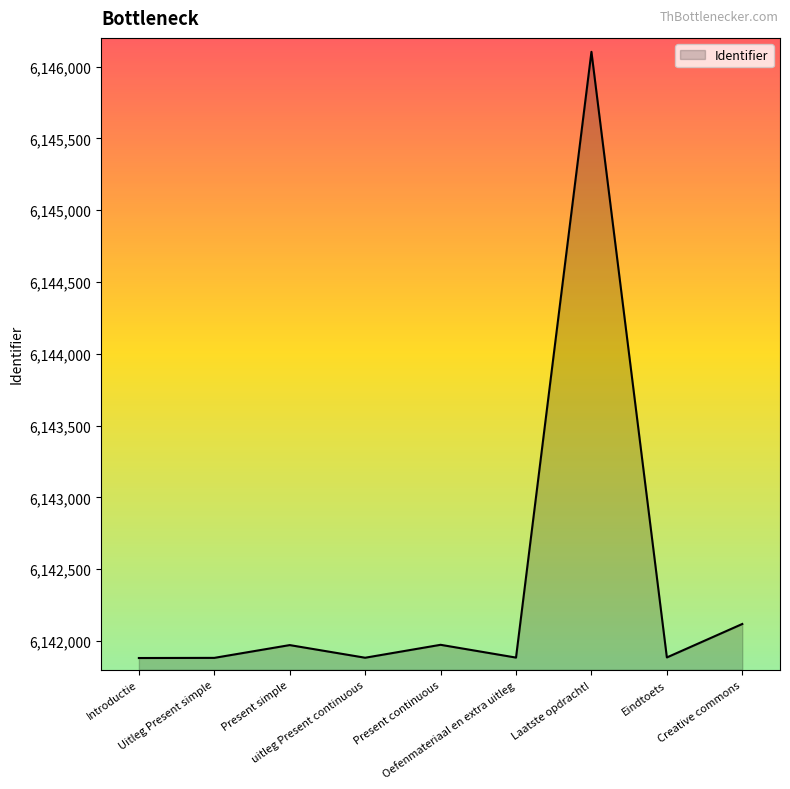

How many lines are shown in the chart?

1